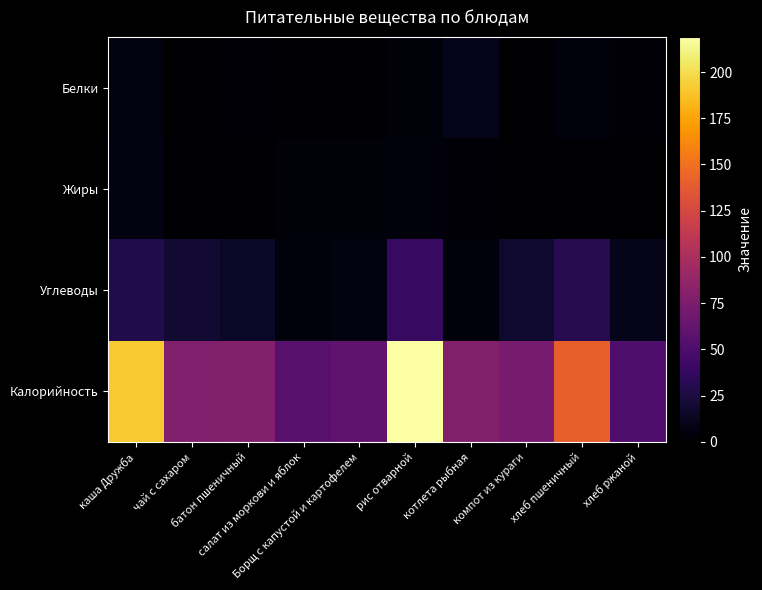

Reading left to right, what are all the values shown in this chart?

Белки: каша Дружба=5.2	чай с сахаром=0.0	батон пшеничный=2.0	салат из моркови и яблок=1.0	Борщ с капустой и картофелем=1.0	рис отварной=4.0	котлета рыбная=11.0	компот из кураги=0.0	хлеб пшеничный=5.0	хлеб ржаной=2.0
Жиры: каша Дружба=6.6	чай с сахаром=0.0	батон пшеничный=1.0	салат из моркови и яблок=4.0	Борщ с капустой и картофелем=4.0	рис отварной=5.0	котлета рыбная=2.0	компот из кураги=0.0	хлеб пшеничный=1.0	хлеб ржаной=0.0
Углеводы: каша Дружба=27.6	чай с сахаром=19.0	батон пшеничный=15.0	салат из моркови и яблок=5.0	Борщ с капустой и картофелем=6.0	рис отварной=39.0	котлета рыбная=5.0	компот из кураги=18.0	хлеб пшеничный=30.0	хлеб ржаной=10.0
Калорийность: каша Дружба=191.6	чай с сахаром=77.0	батон пшеничный=79.0	салат из моркови и яблок=56.0	Борщ с капустой и картофелем=60.5	рис отварной=219.0	котлета рыбная=78.0	компот из кураги=72.0	хлеб пшеничный=141.0	хлеб ржаной=51.0